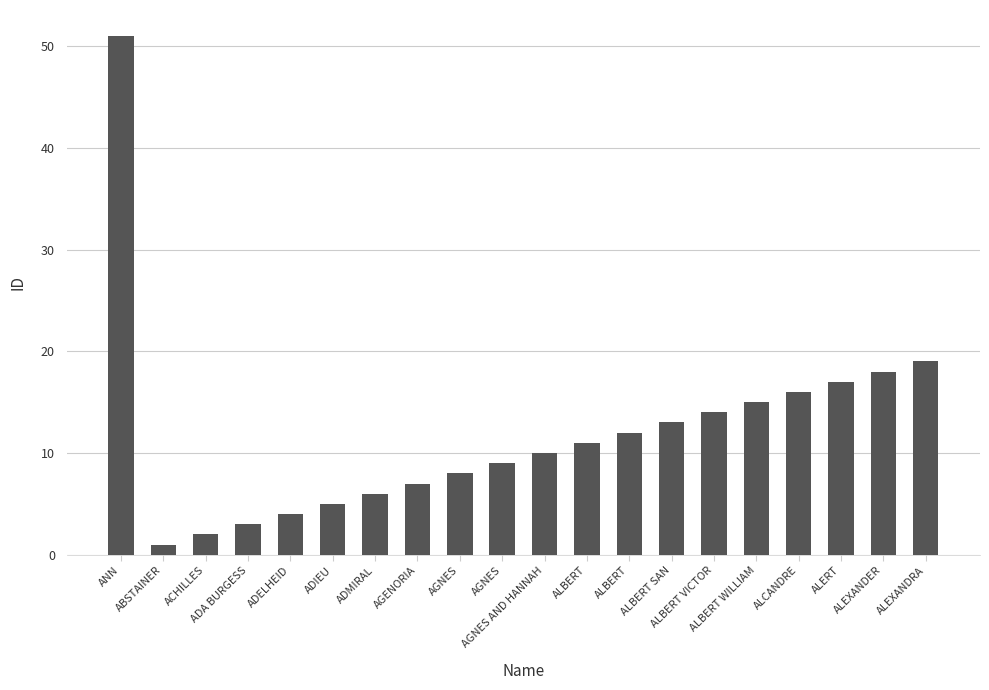

List the labels in order of value, largest first.

ANN, ALEXANDRA, ALEXANDER, ALERT, ALCANDRE, ALBERT WILLIAM, ALBERT VICTOR, ALBERT SAN, ALBERT, ALBERT, AGNES AND HANNAH, AGNES, AGNES, AGENORIA, ADMIRAL, ADIEU, ADELHEID, ADA BURGESS, ACHILLES, ABSTAINER